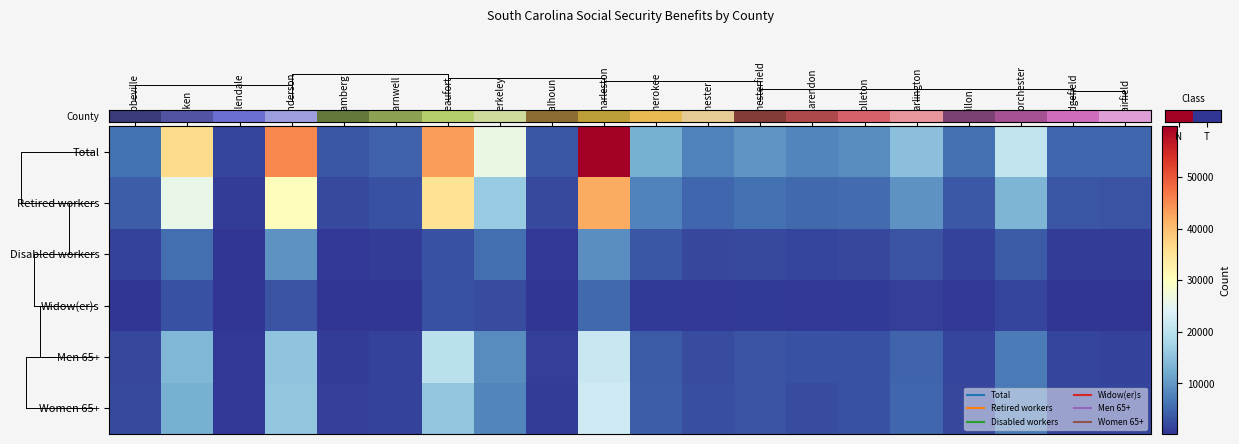

Reading right to left, list all the values displayed in this chart.

Total: 4893	4857	20762	5847	14869	8757	7905	9646	7830	12739	59924	3316	26179	43391	4588	3243	45391	1795	36563	6082
Retired workers: 3145	3320	13333	3452	9404	5410	5201	5972	4951	7655	42071	2211	16216	35419	2875	2123	30393	1109	25680	3953
Disabled workers: 1021	890	3897	1477	3196	1930	1606	2195	1830	3425	8866	596	5585	2897	979	589	9320	385	5646	1371
Widow(er)s: 391	366	1789	500	1279	788	608	803	565	828	5153	278	2300	2835	378	298	3059	185	2930	414
Men 65+: 1544	1698	6999	1670	4770	2846	2795	3004	2411	3723	21600	1166	8662	19940	1416	1075	15297	560	13640	1920
Women 65+: 1642	1628	6837	1964	5021	2830	2475	3169	2636	4010	22353	1102	8072	15565	1512	1144	15476	618	12782	2058